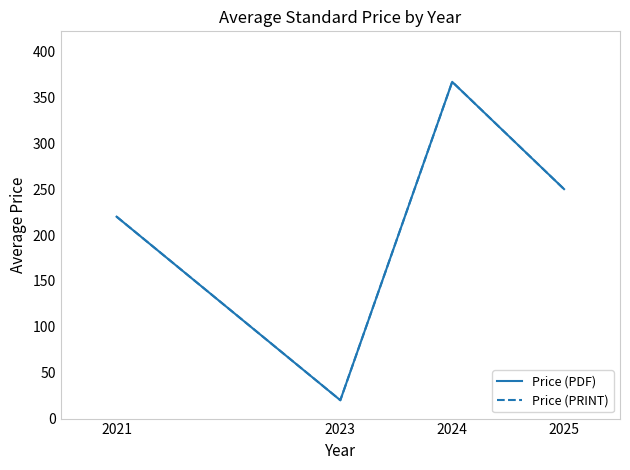

Does the chart have visible grid lines?

No